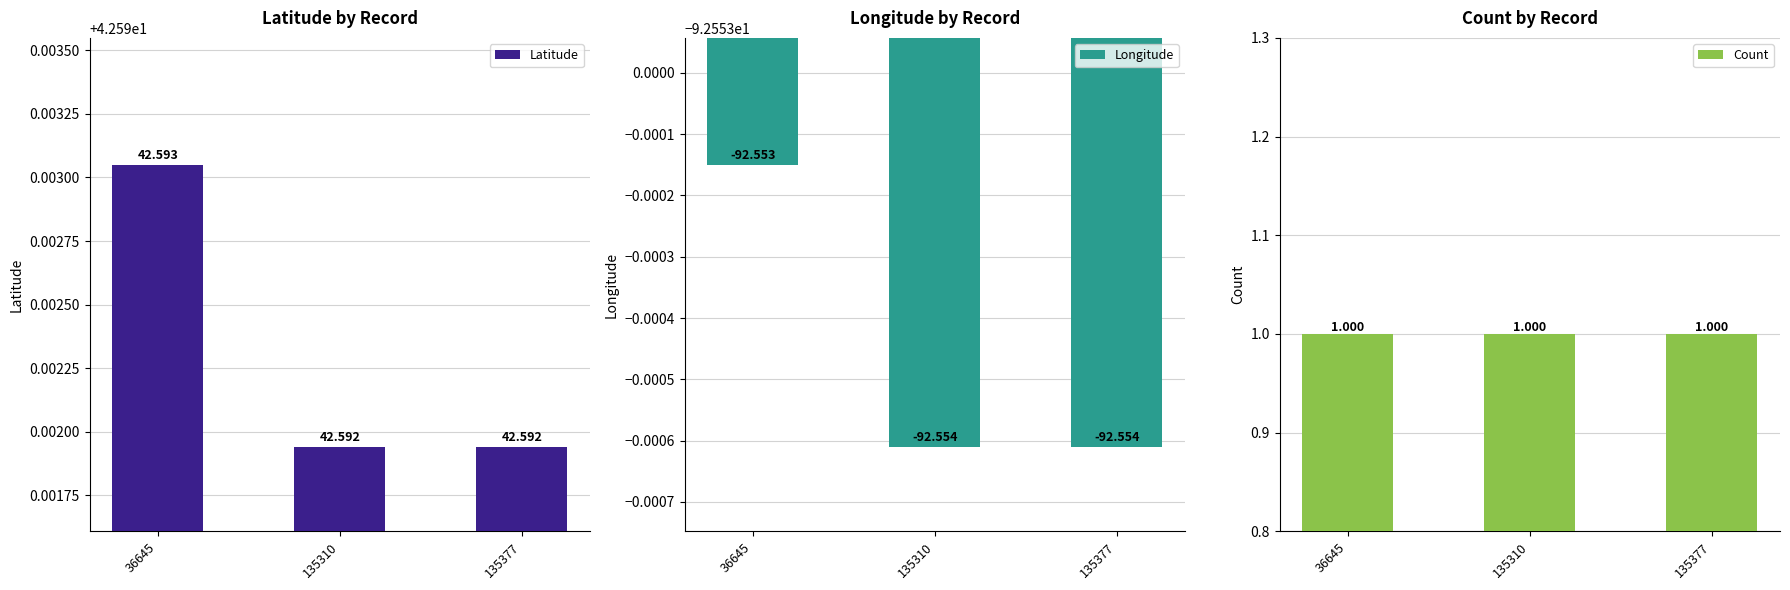

What is the sum of the Count values at 135377 and 135310?

2.0